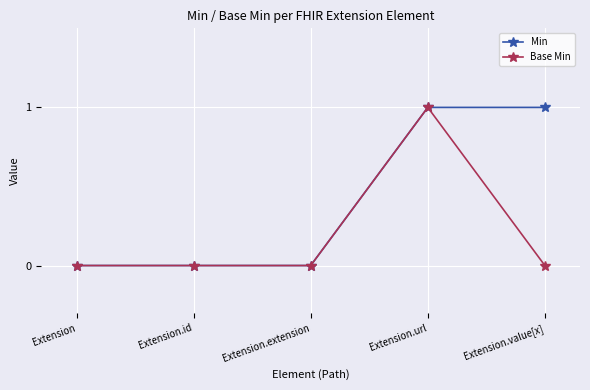

Rank the series by their average value, from highest to lowest.

Min, Base Min